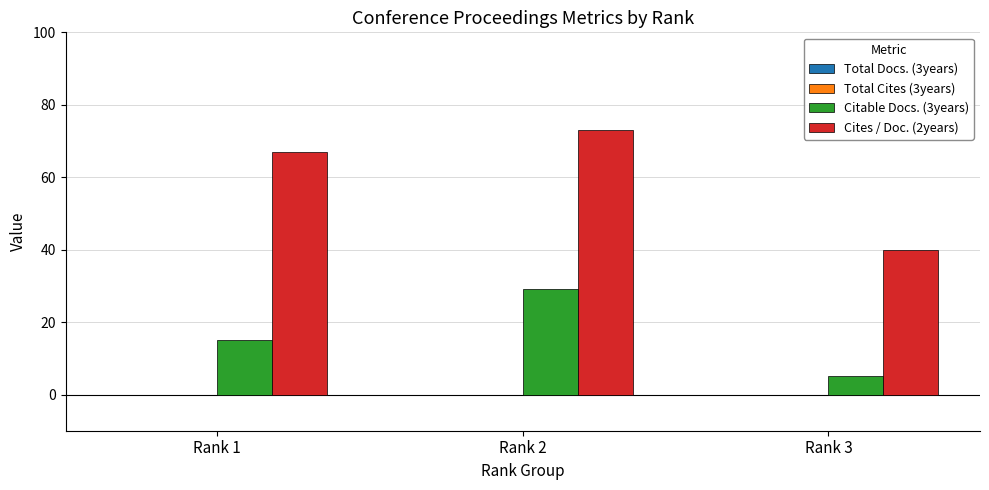

Does the chart contain stacked bars?

No